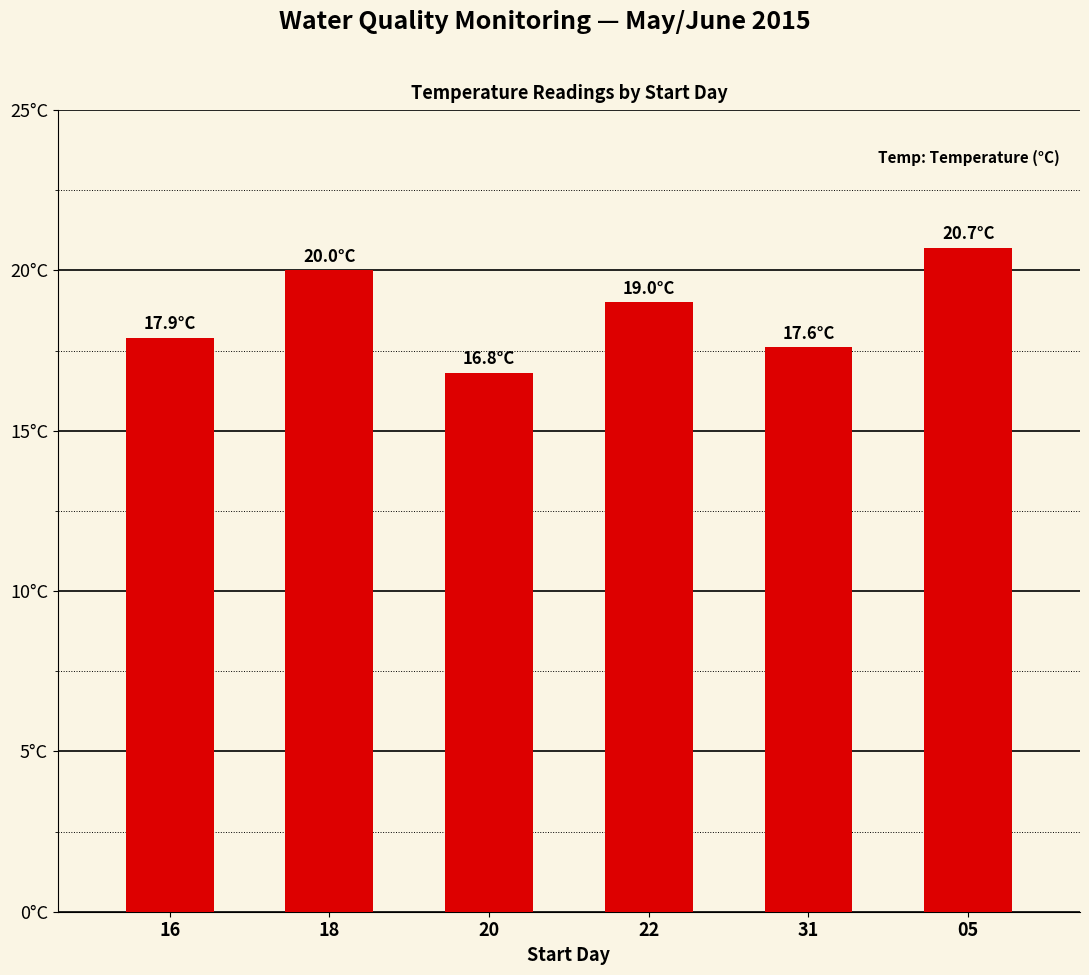

Which label corresponds to the largest value in the chart?

05